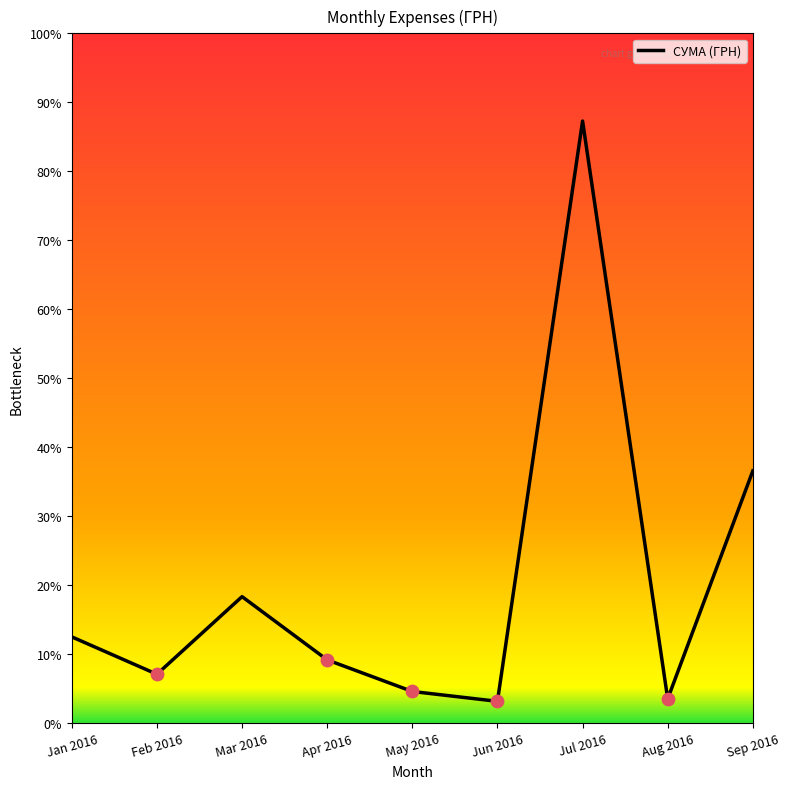

Does the chart have visible grid lines?

No